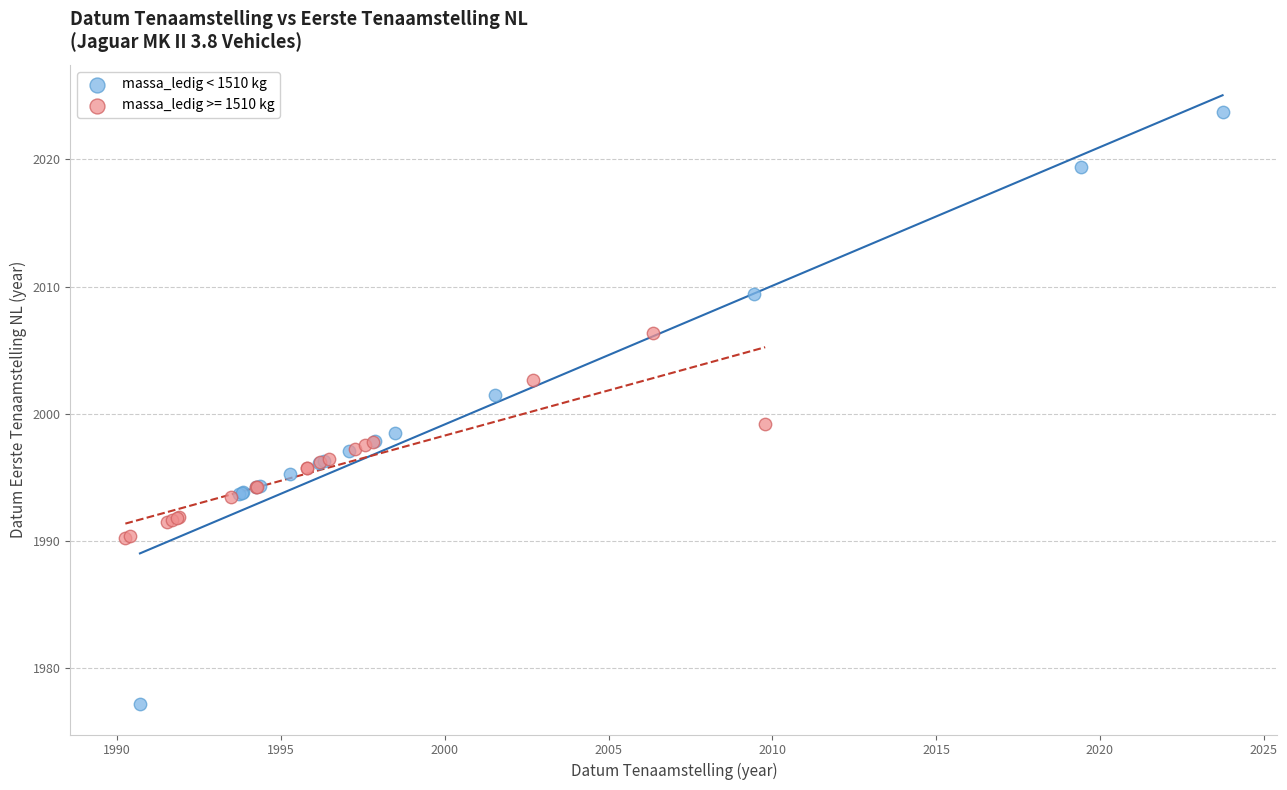

Which series has the widest spread of Y values?

massa_ledig < 1510 kg